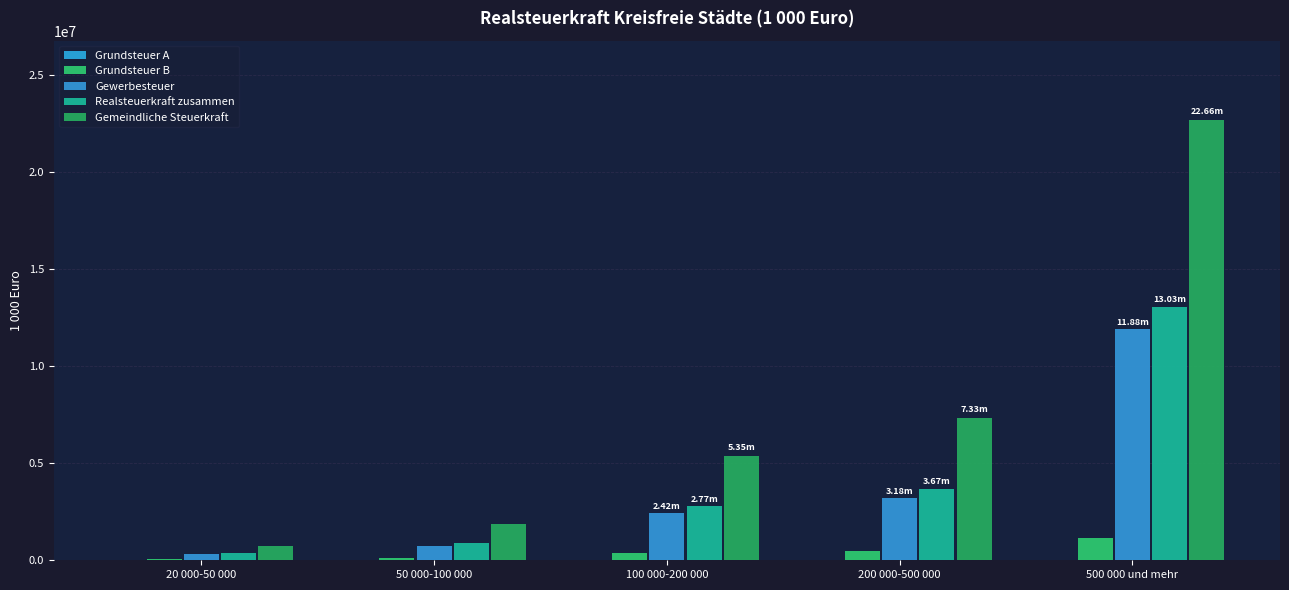

How many distinct data groups are displayed?

5